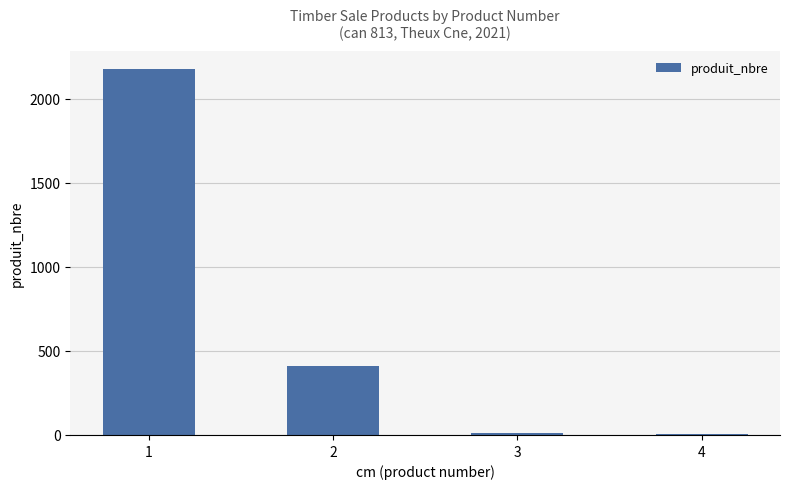

Count the number of categories in the chart.

4